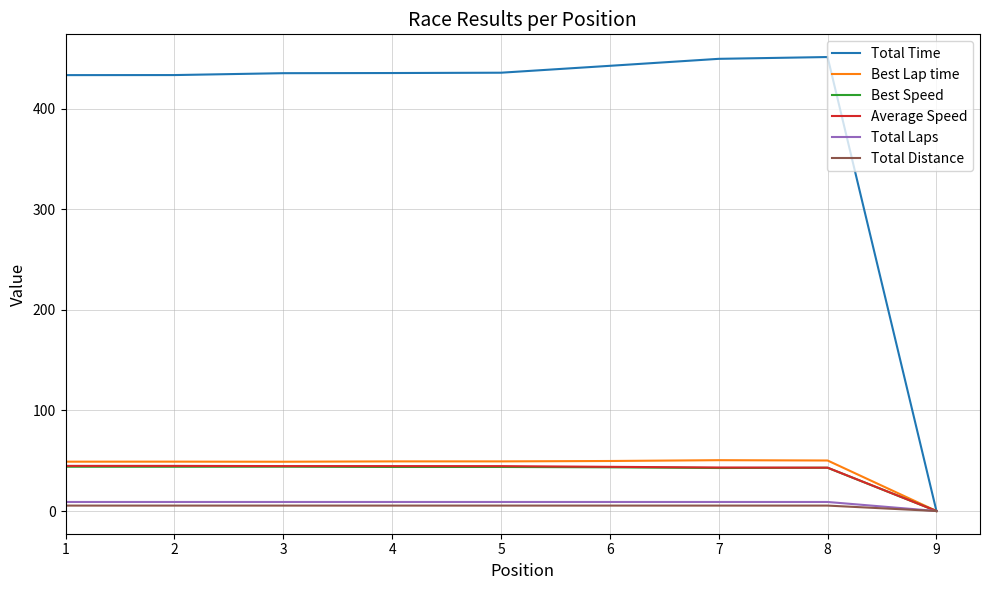

How many series are shown in this chart?

6